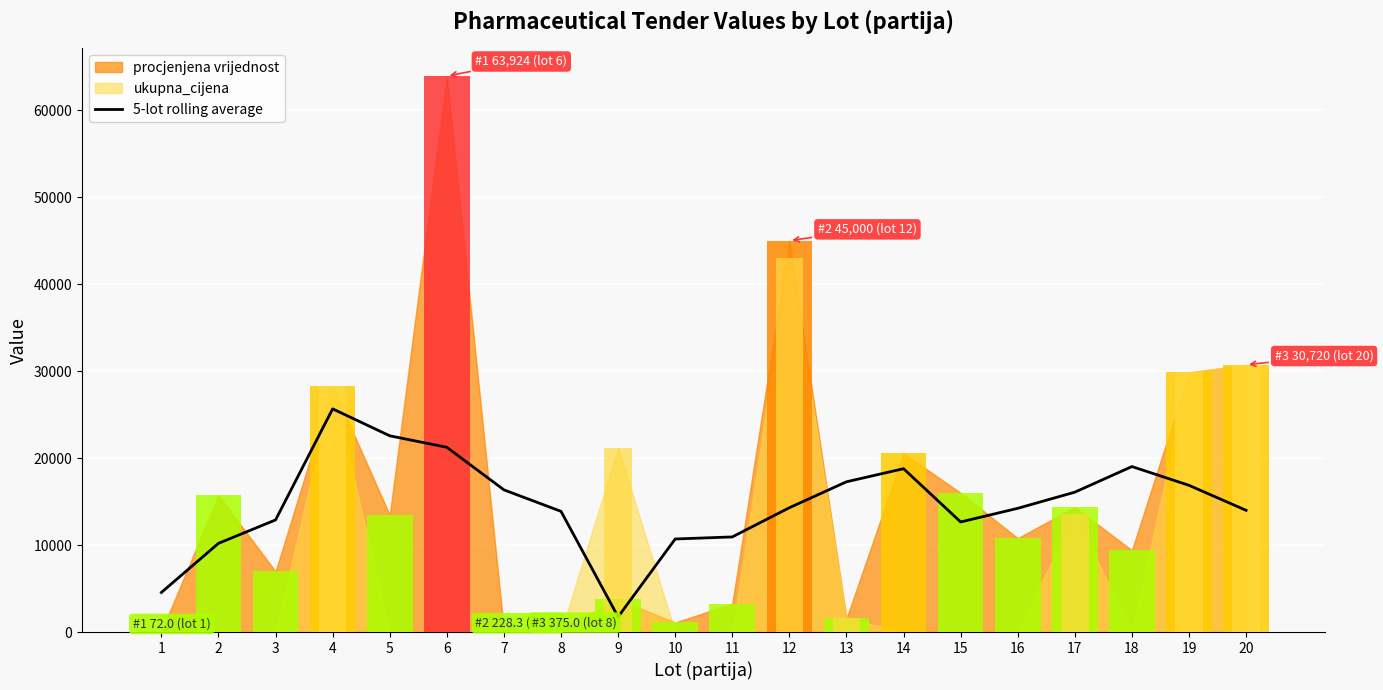

What is the sum of all values?

293932.8